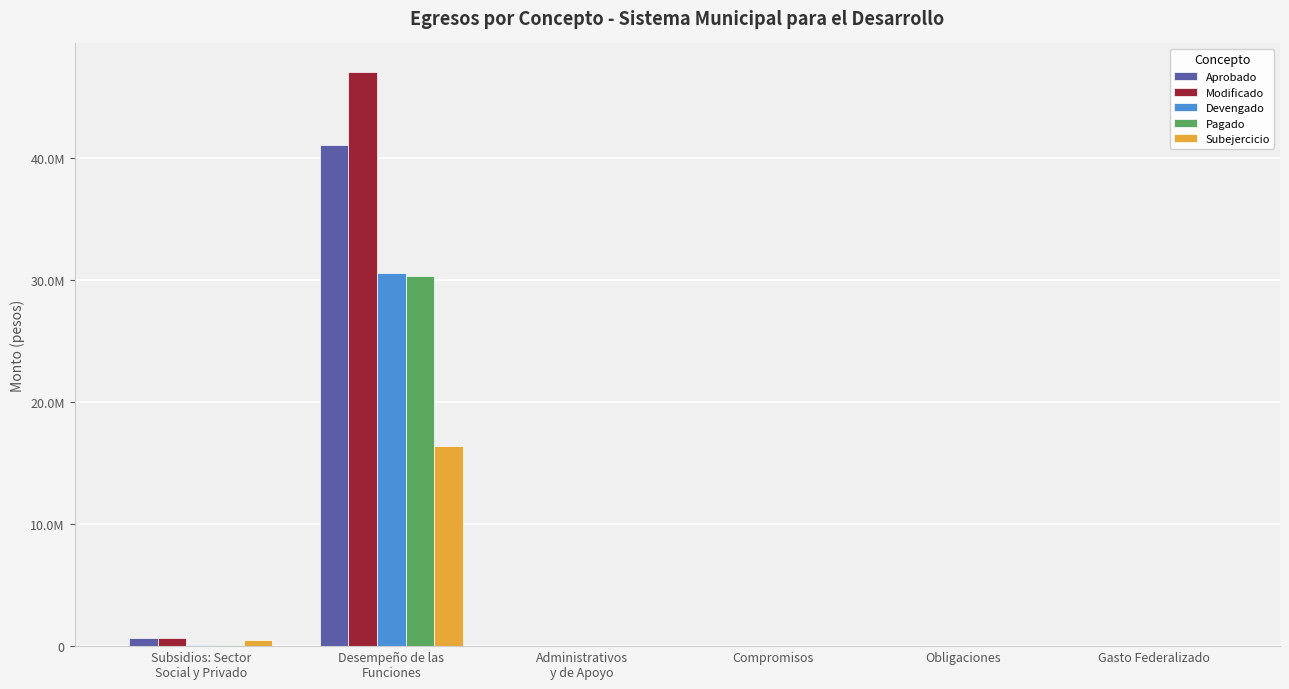

At Gasto Federalizado, list the series in order from smallest to largest.

Aprobado, Modificado, Devengado, Pagado, Subejercicio